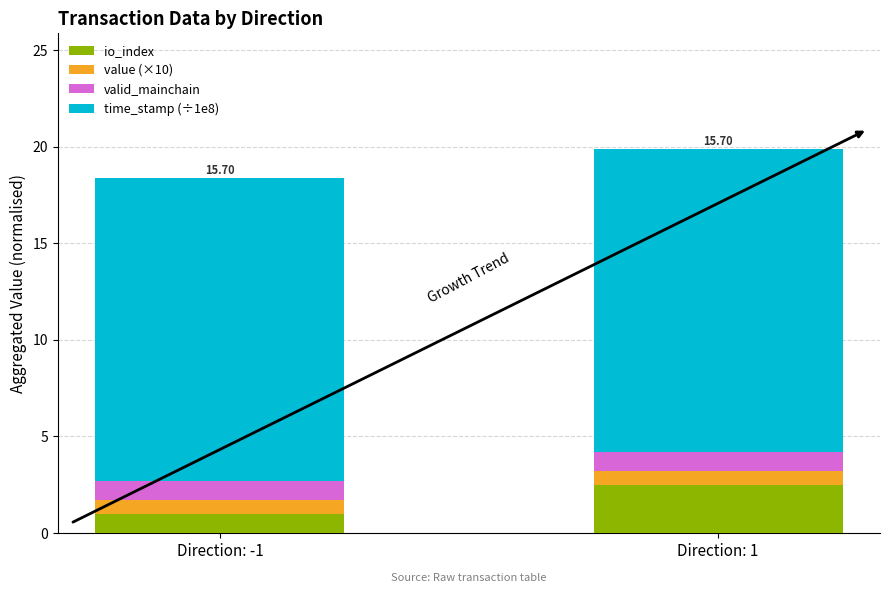

At which category is the sum across all series the highest?

Direction: 1